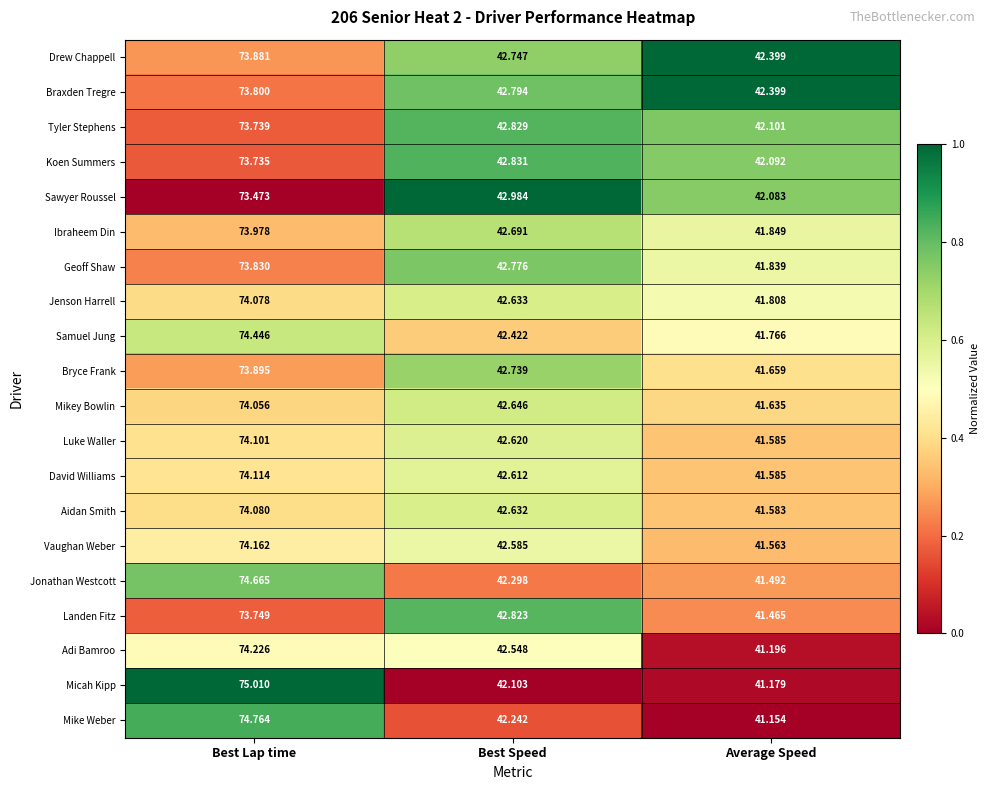

How many categories are shown in the chart?

3